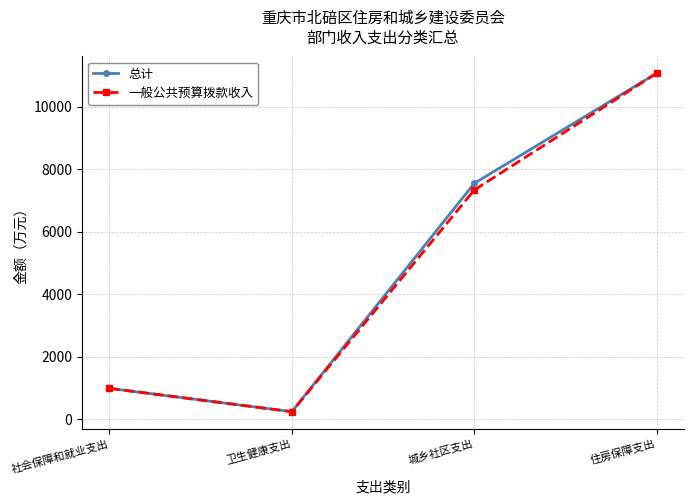

What is the label of the 1st point from the right?

住房保障支出